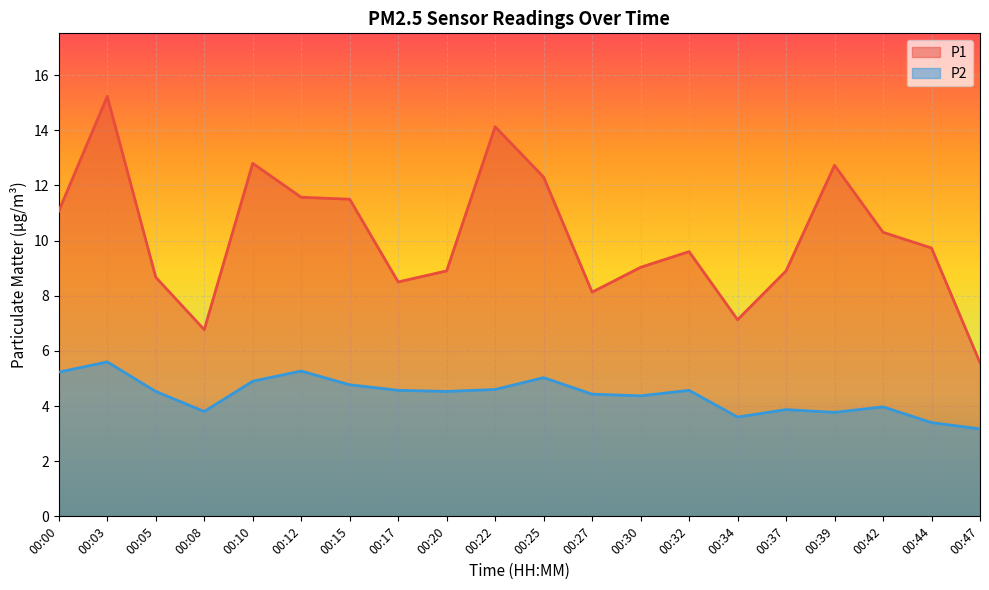

Is it true that P1 equals 15.2 at 00:03?

True